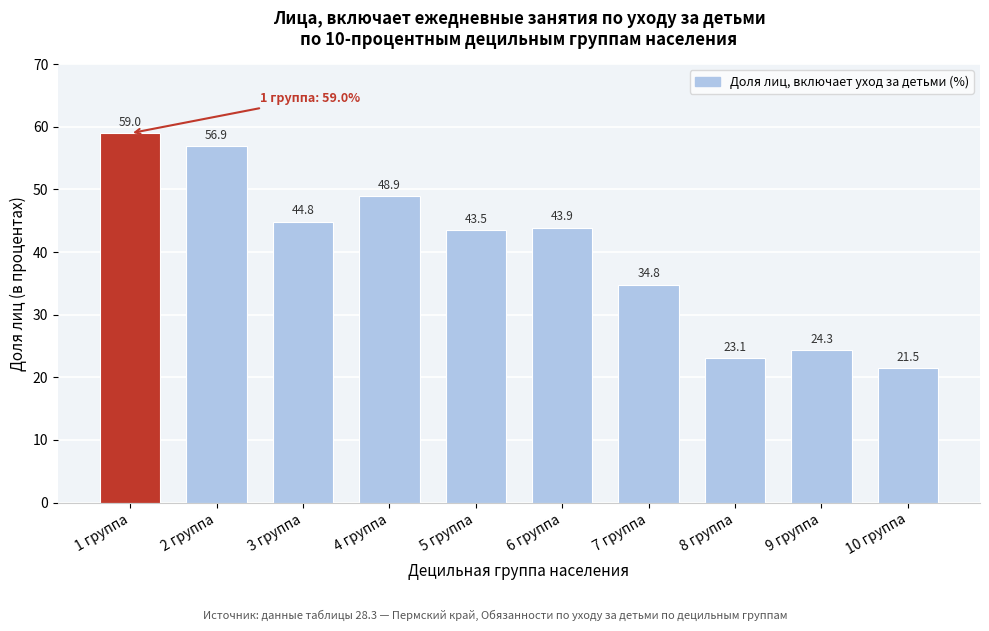

Reading right to left, what are all the values shown in this chart?

10 группа=21.5	9 группа=24.3	8 группа=23.1	7 группа=34.8	6 группа=43.9	5 группа=43.5	4 группа=48.9	3 группа=44.8	2 группа=56.9	1 группа=59.0